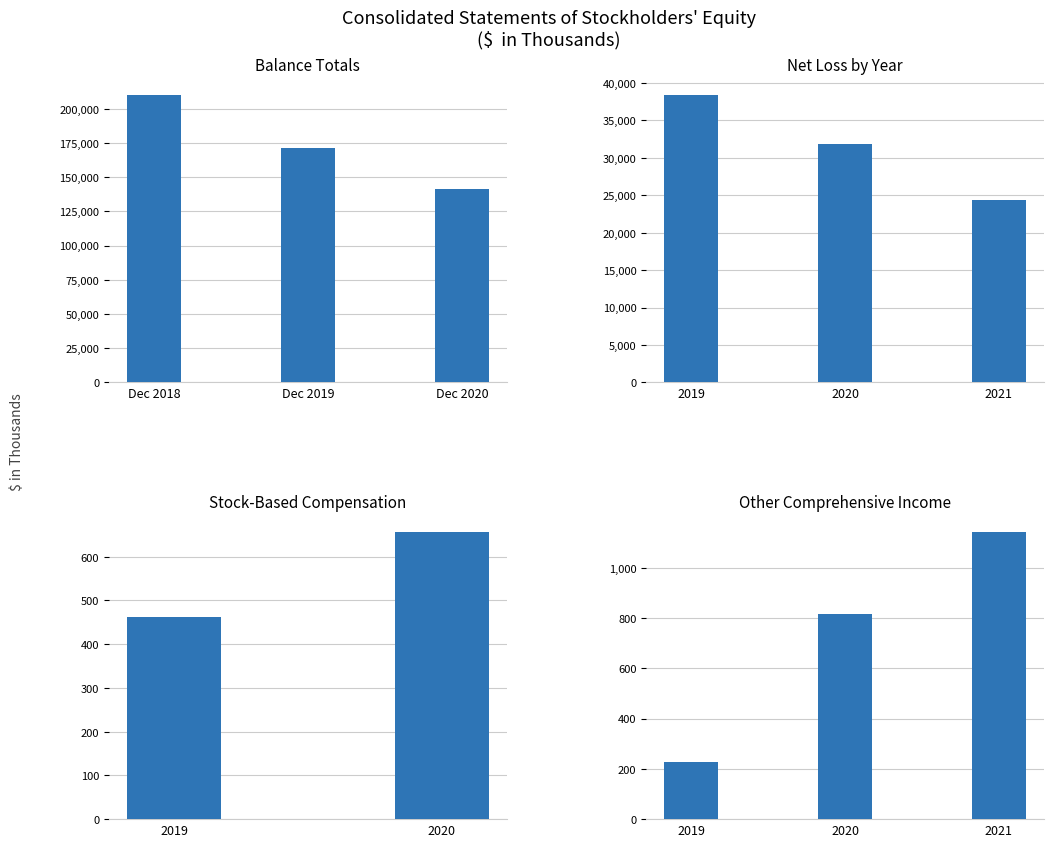

What is the greatest value displayed?

209718